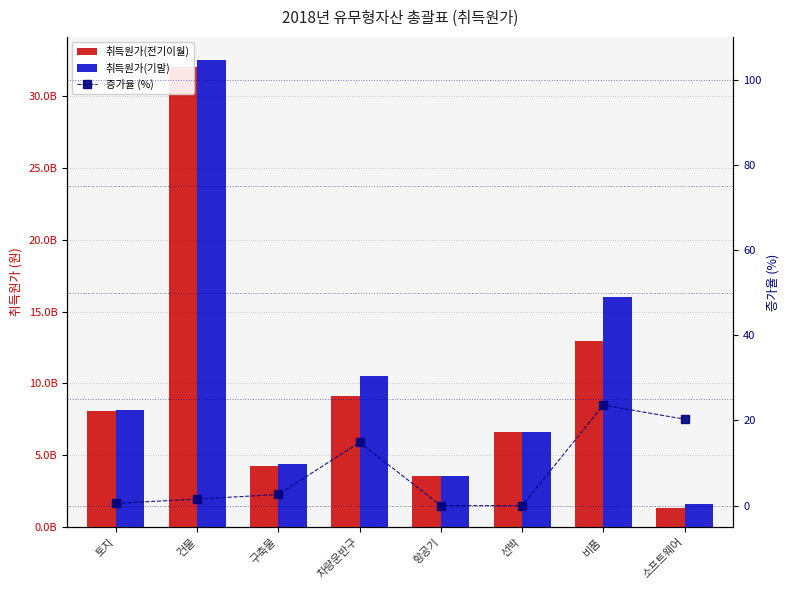

What are all the series names shown in the legend?

취득원가(전기이월), 취득원가(기말), 증가율 (%)